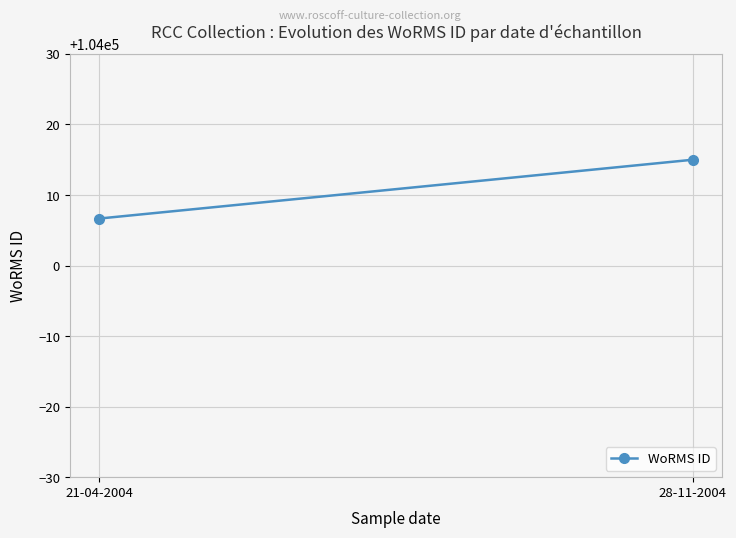

What is the difference between the values at 28-11-2004 and 21-04-2004?

8.3